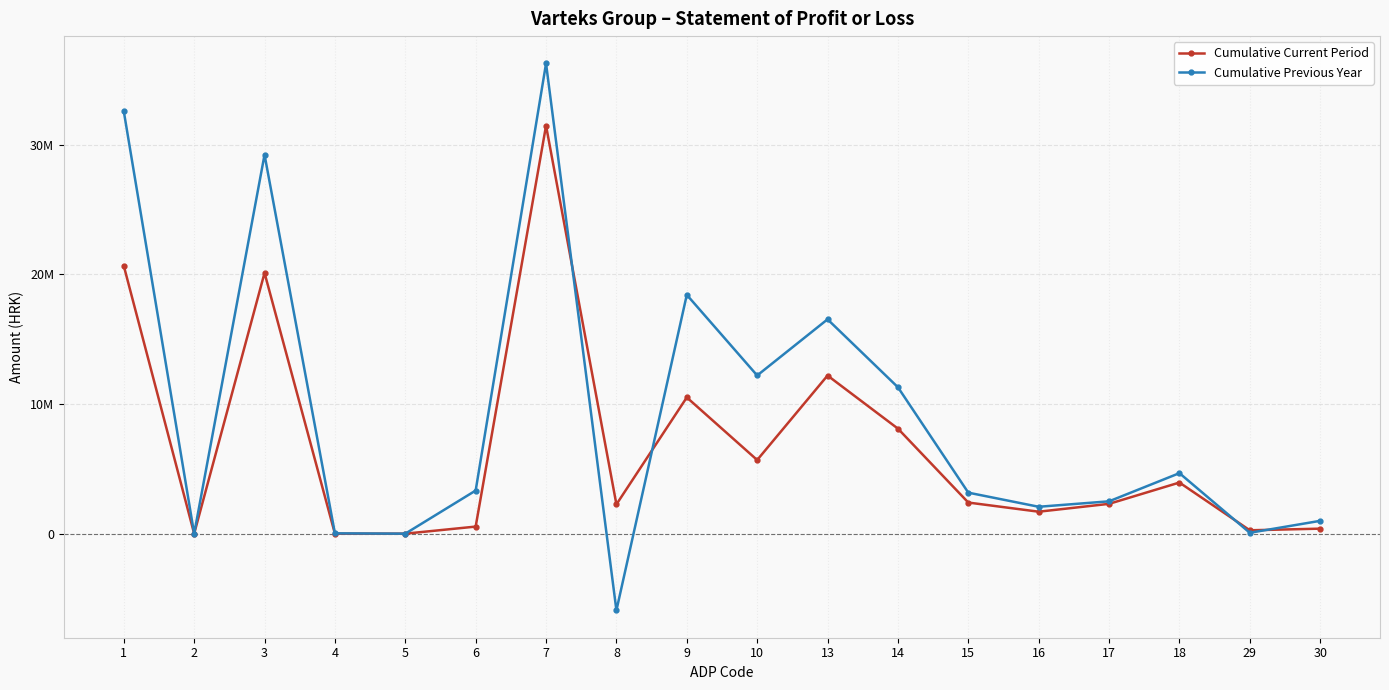

What are all the series names shown in the legend?

Cumulative Current Period, Cumulative Previous Year